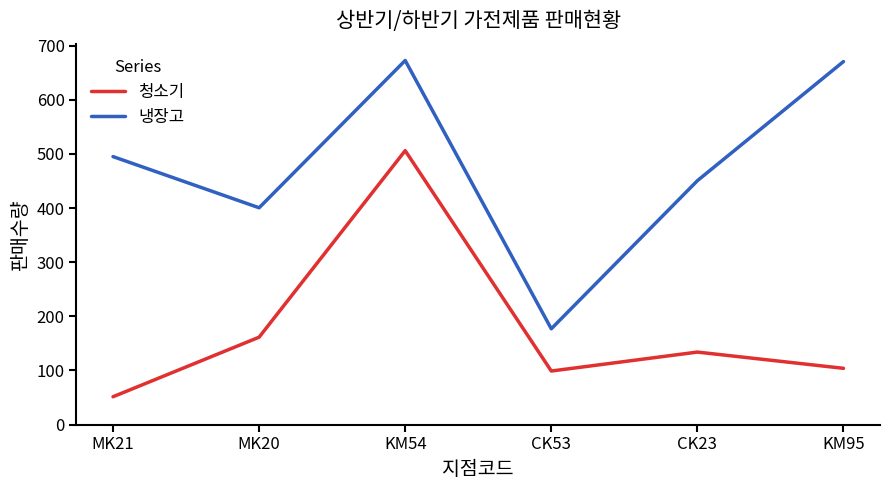

Rank the series by their average value, from lowest to highest.

청소기, 냉장고